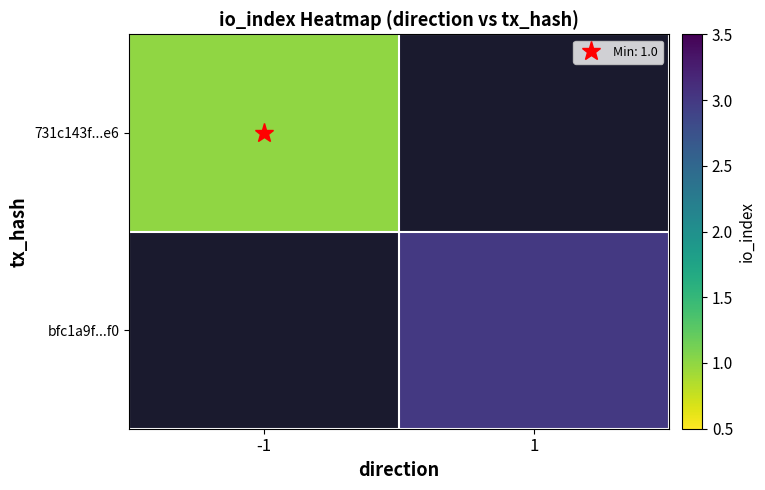

At which label is 731c143f...e6 closest to 1?

-1